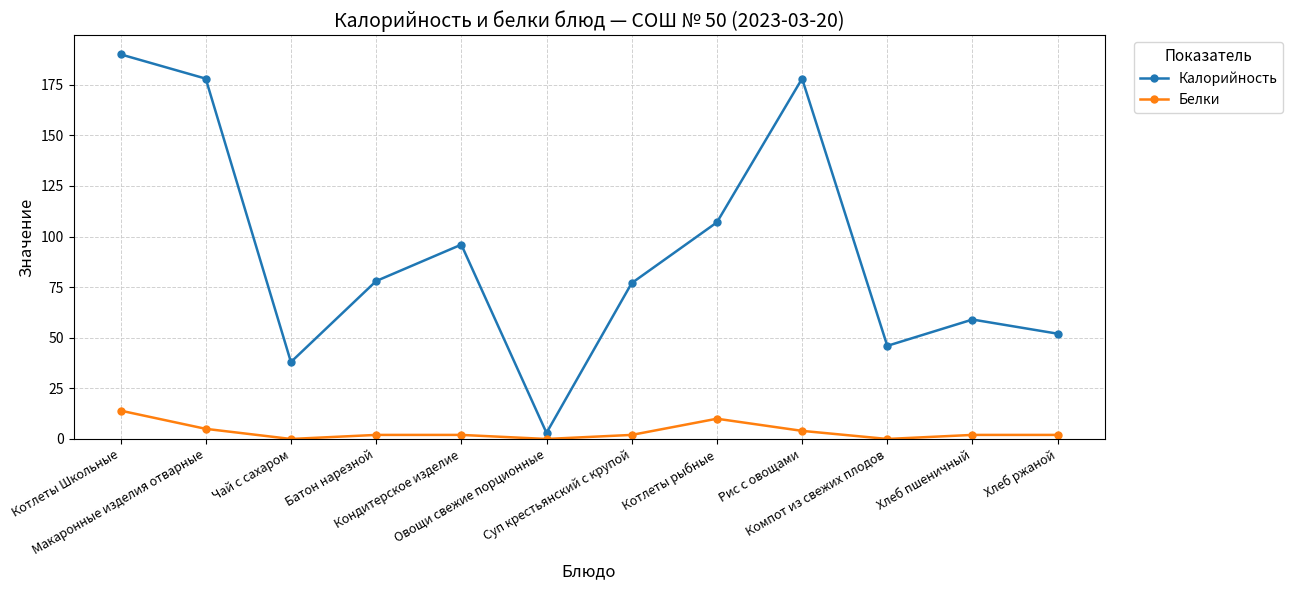

What is the minimum value for Калорийность?

3